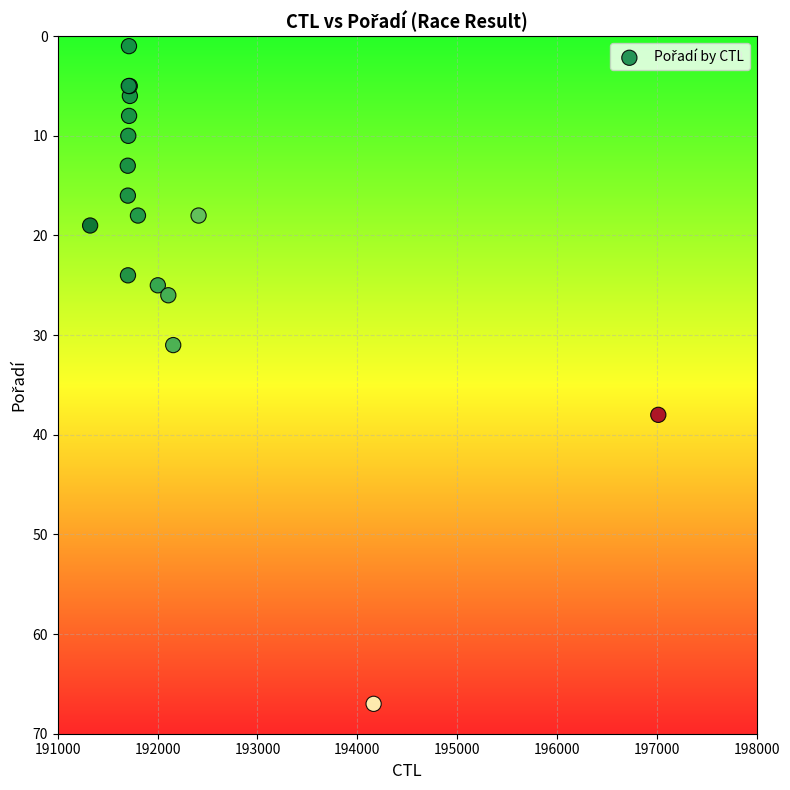

What Y value in the scatter plot is closest to 34?

31